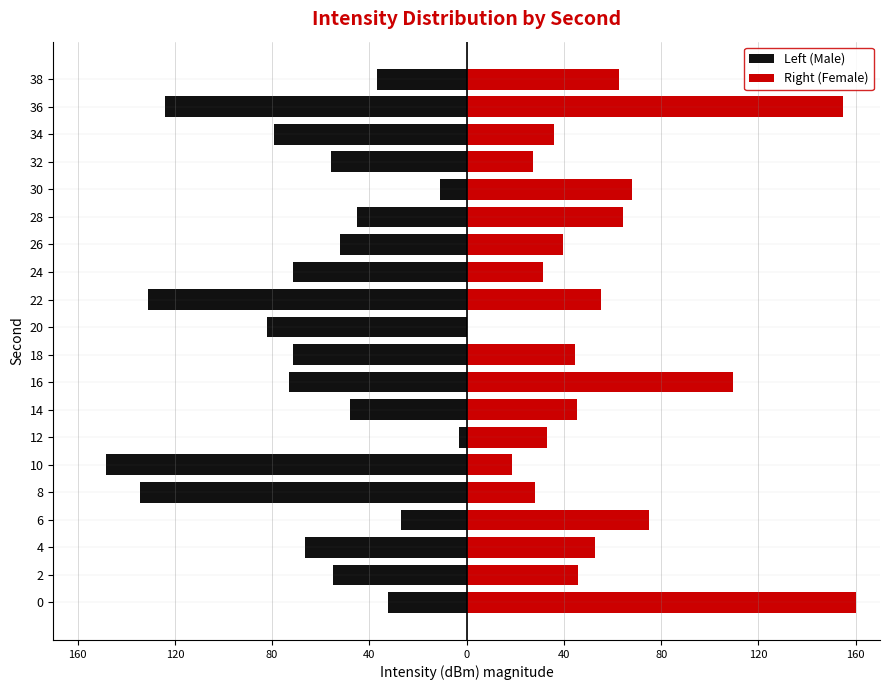

What are all the series names shown in the legend?

Left (Male), Right (Female)